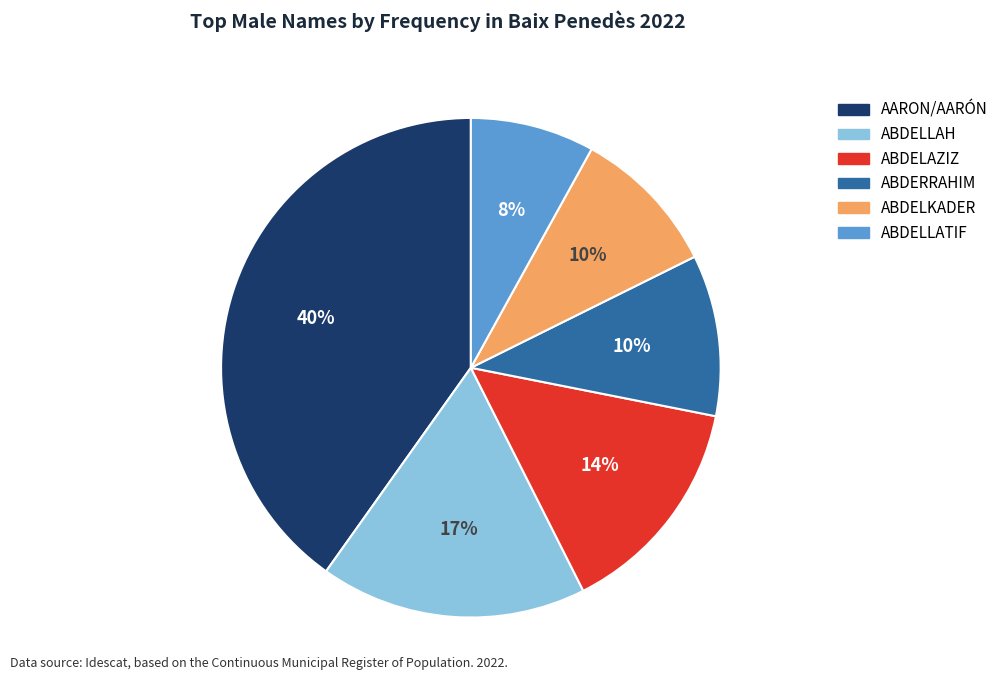

To the nearest percent, what is the difference between the largest and smallest slice percentages?

32%